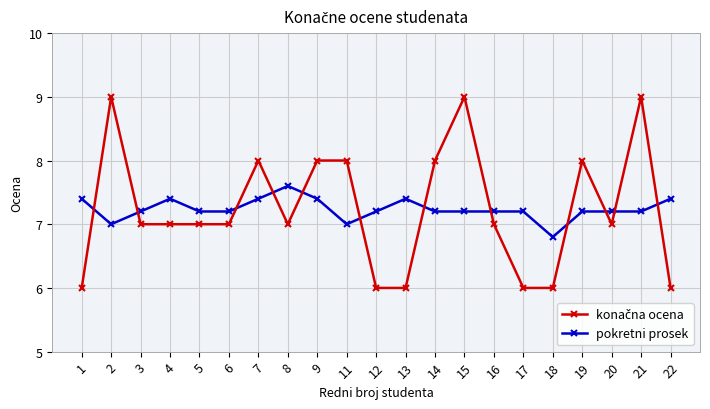

At how many categories does at least one series exceed 6?

21